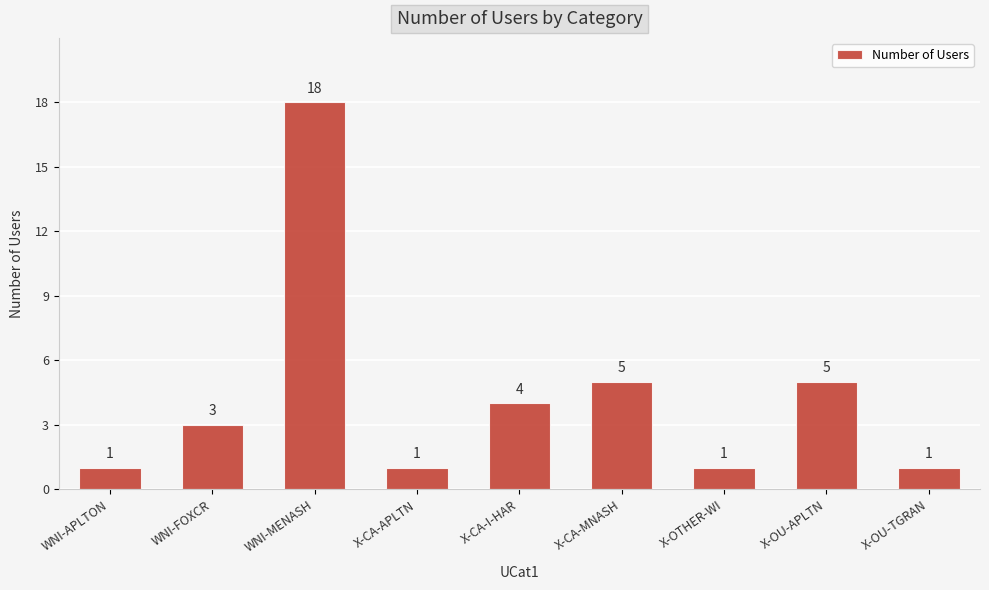

Which category has the highest value across all series?

WNI-MENASH